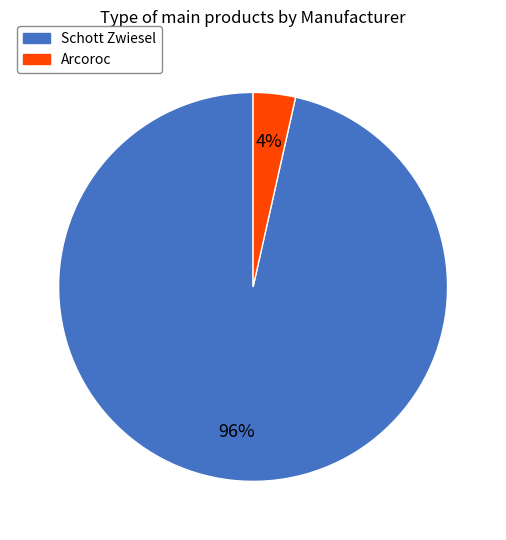

Rank the categories by value from lowest to highest.

Arcoroc, Schott Zwiesel